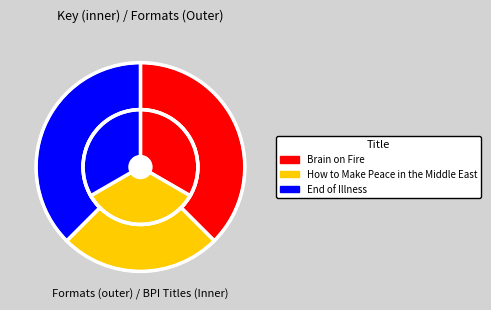

Is there a majority slice in this chart?

No